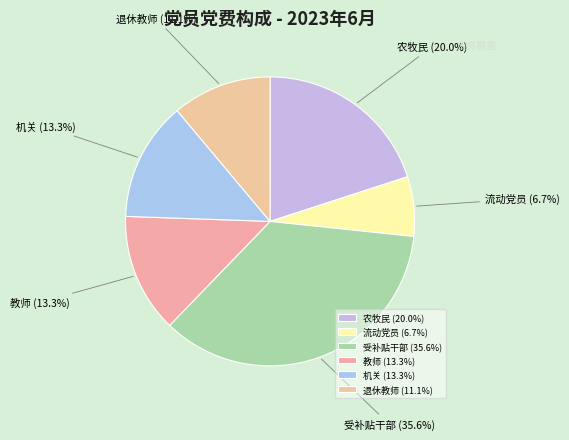

Does any single category account for the majority?

No